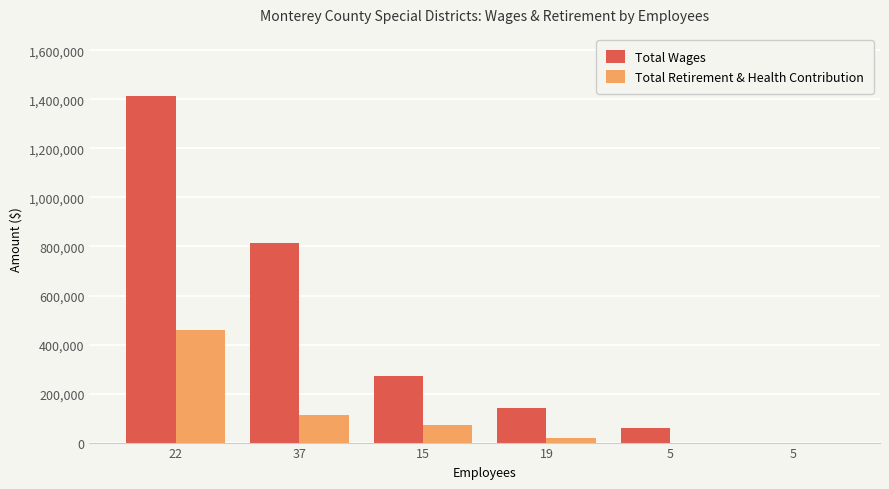

How many data points does each series have?

6